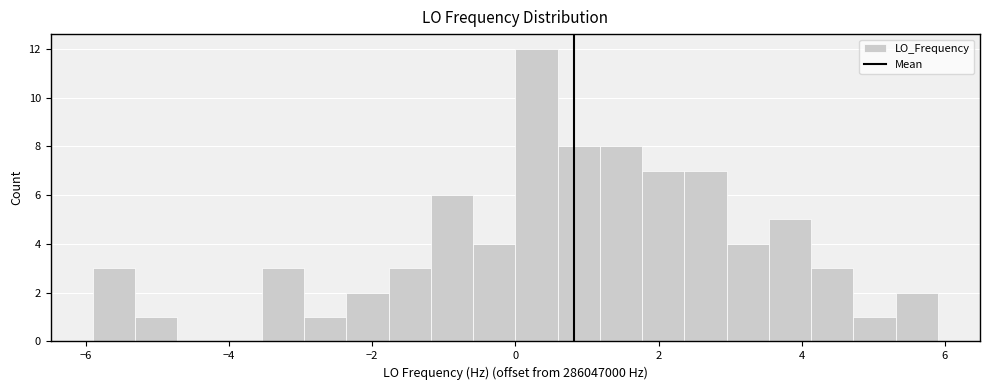

Read against the x-axis, roughly where is the centre of the tallest bar?

0.2